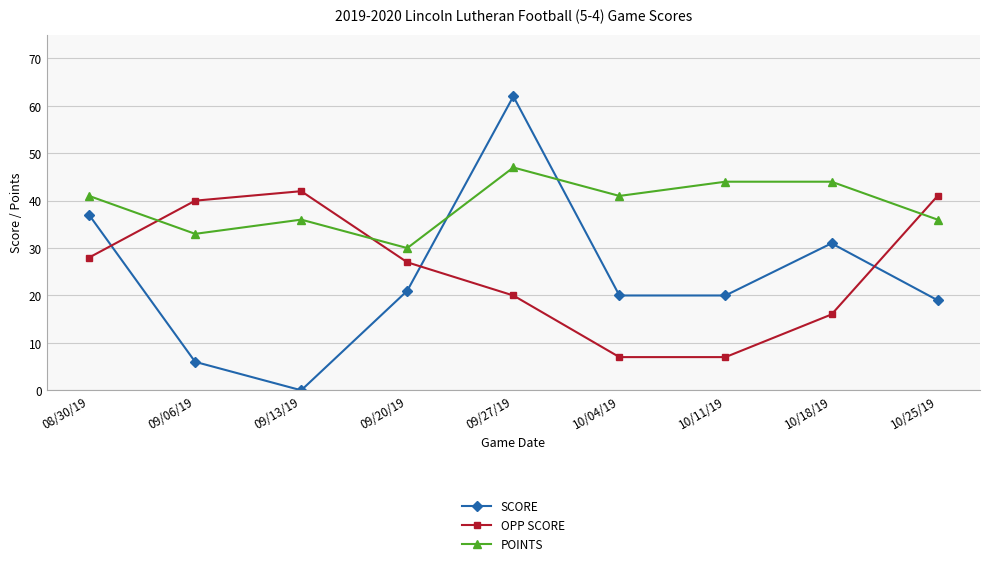

What is the difference between the POINTS values at 09/20/19 and 10/18/19?

14